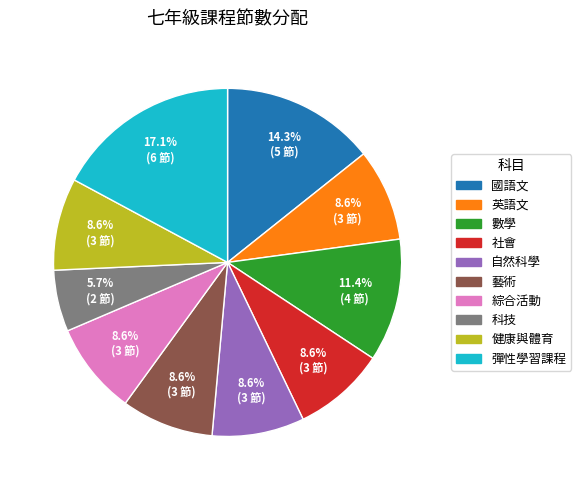

Does any single category account for the majority?

No